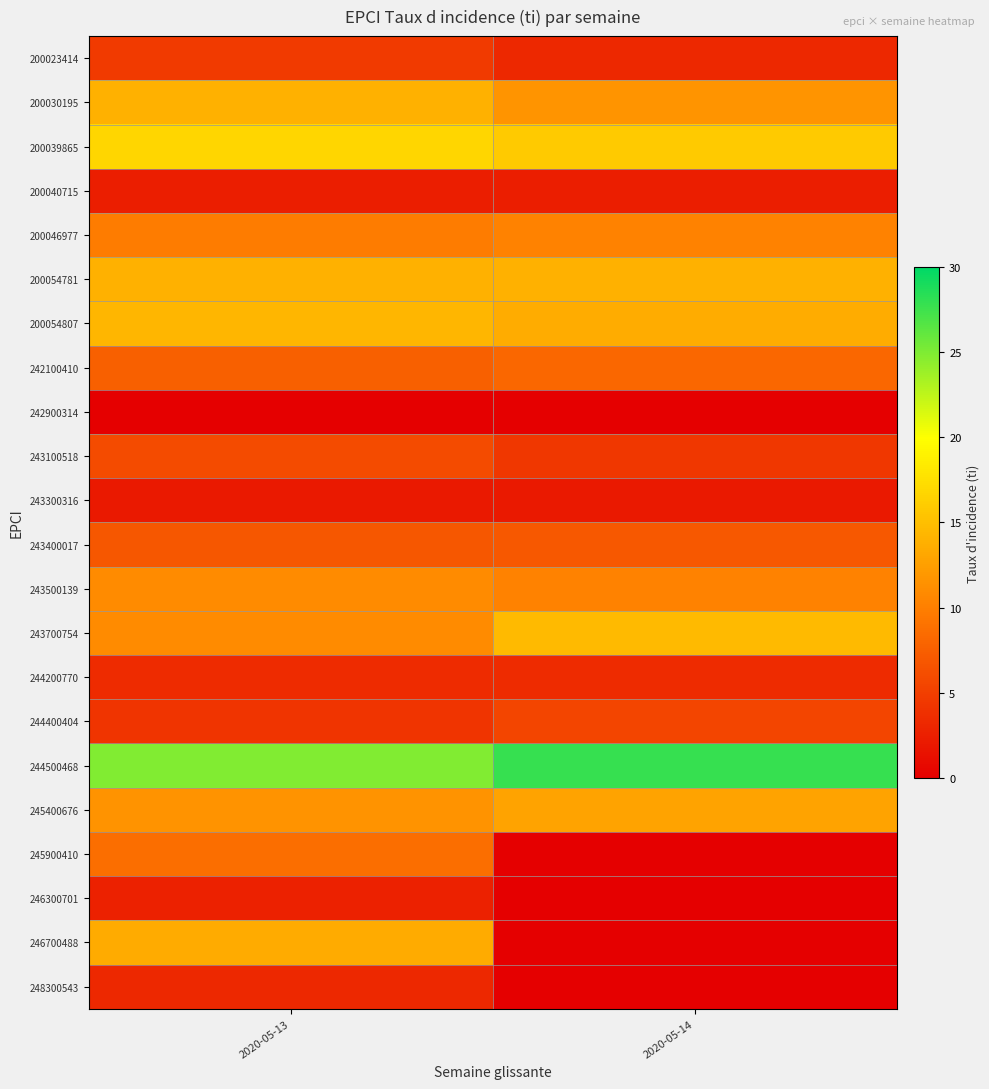

Which label corresponds to the largest value in the chart?

2020-05-14